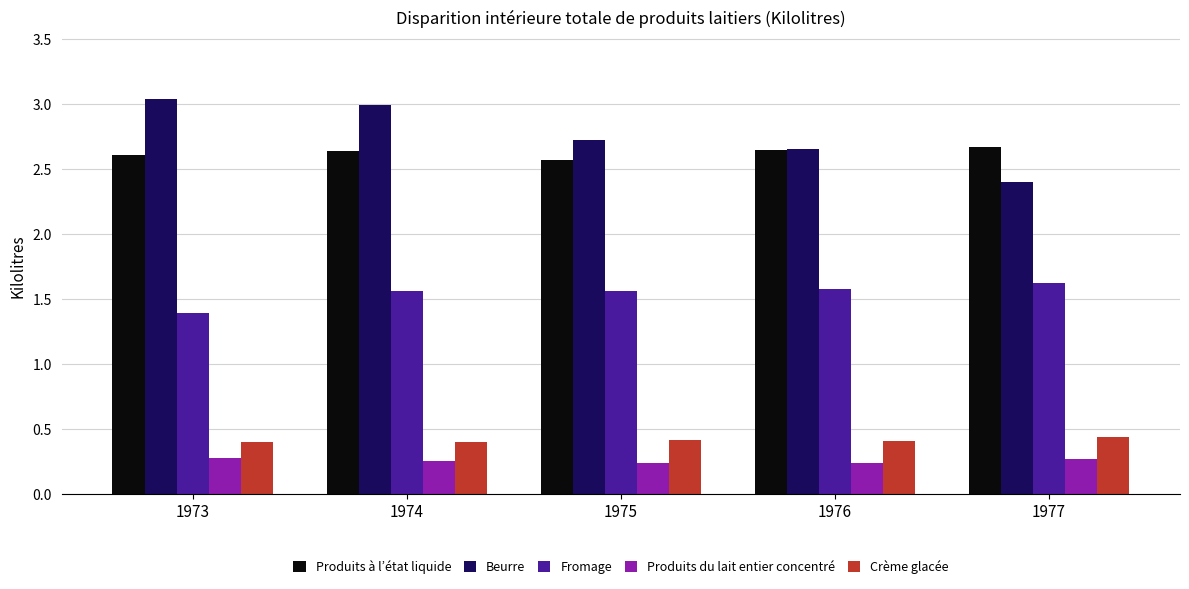

At 1977, list the series in order from largest to smallest.

Produits à l’état liquide, Beurre, Fromage, Crème glacée, Produits du lait entier concentré